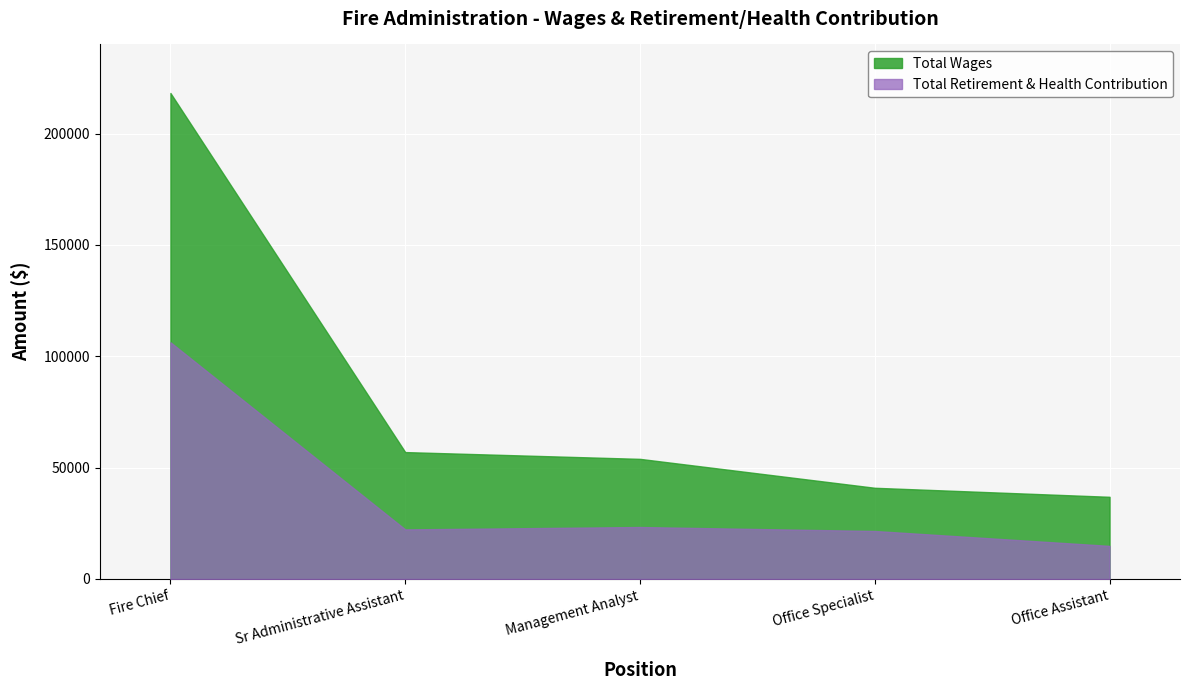

How many data points in Total Retirement & Health Contribution are above 22254?

2